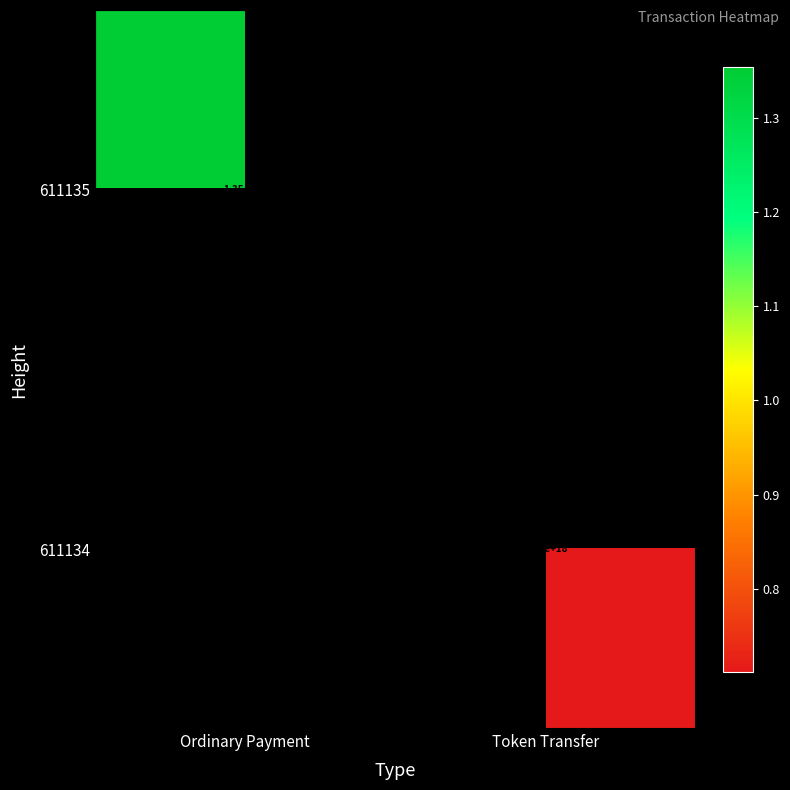

The value of 611134 at Token Transfer is 12437814088387022848.0. True or false?

False